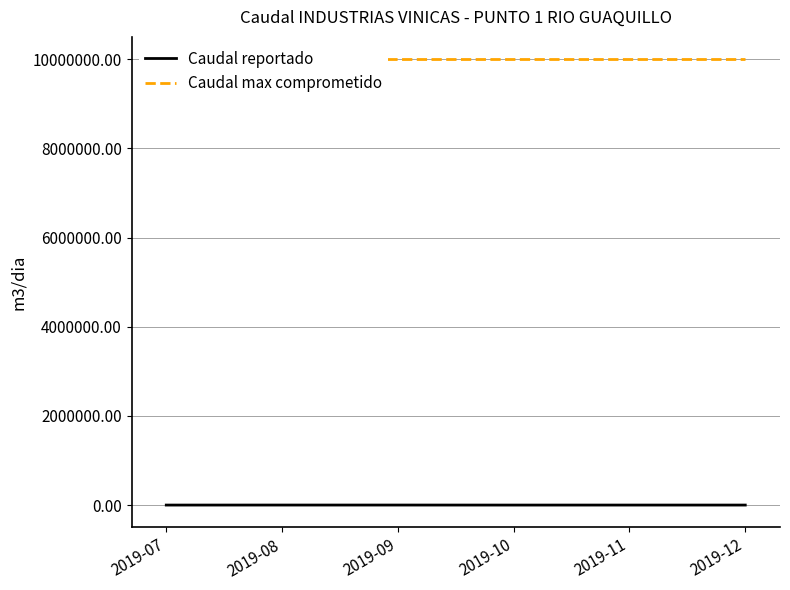

What is the average value of the Caudal reportado series?

922.5